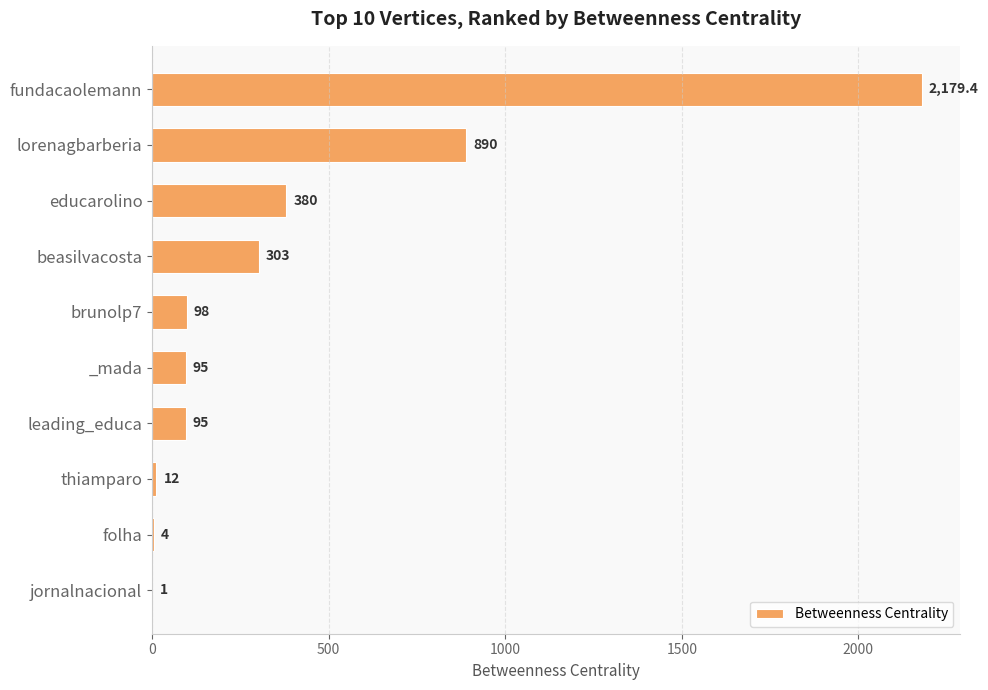

Does the chart contain stacked bars?

No